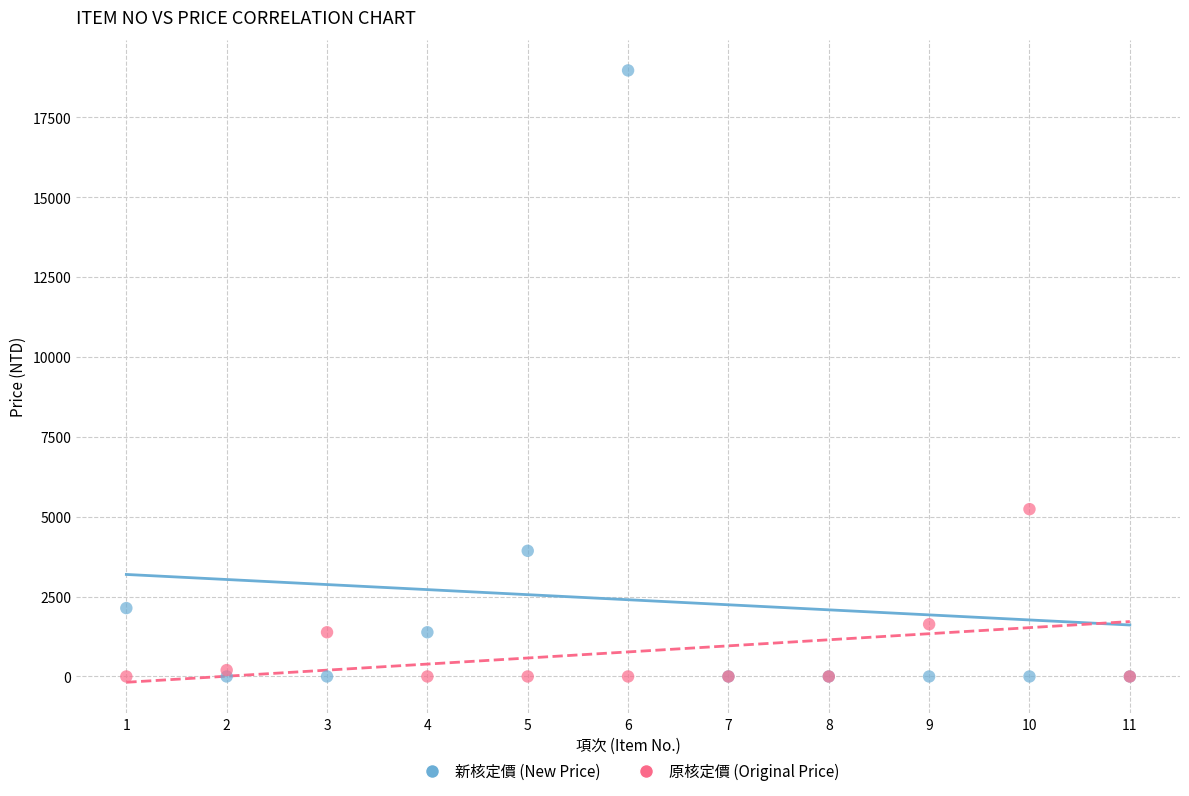

Which series has the largest Y range (max minus min)?

新核定價 (New Price)